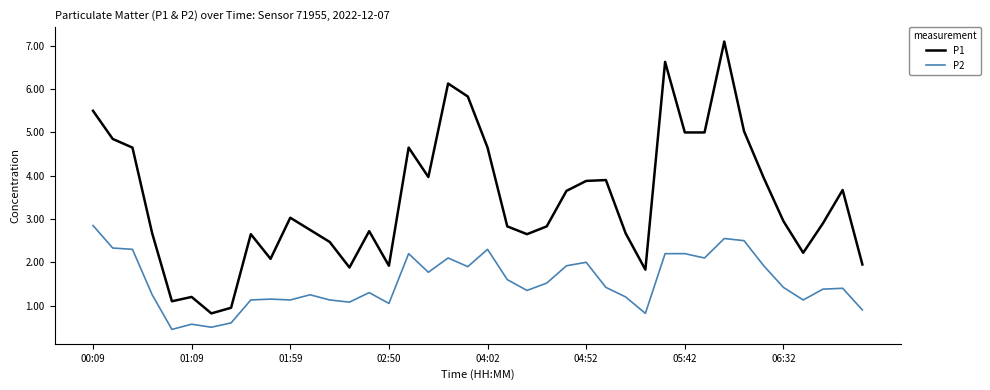

What are all the series names shown in the legend?

P1, P2